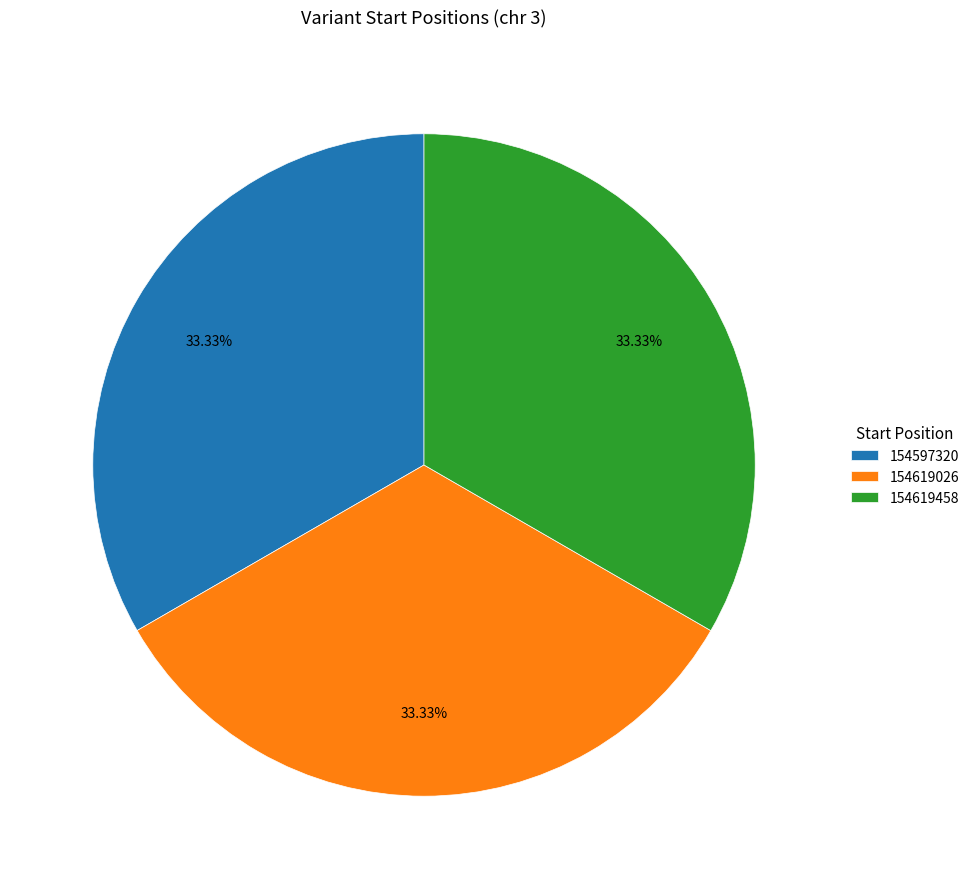

Count the number of slices in the pie.

3